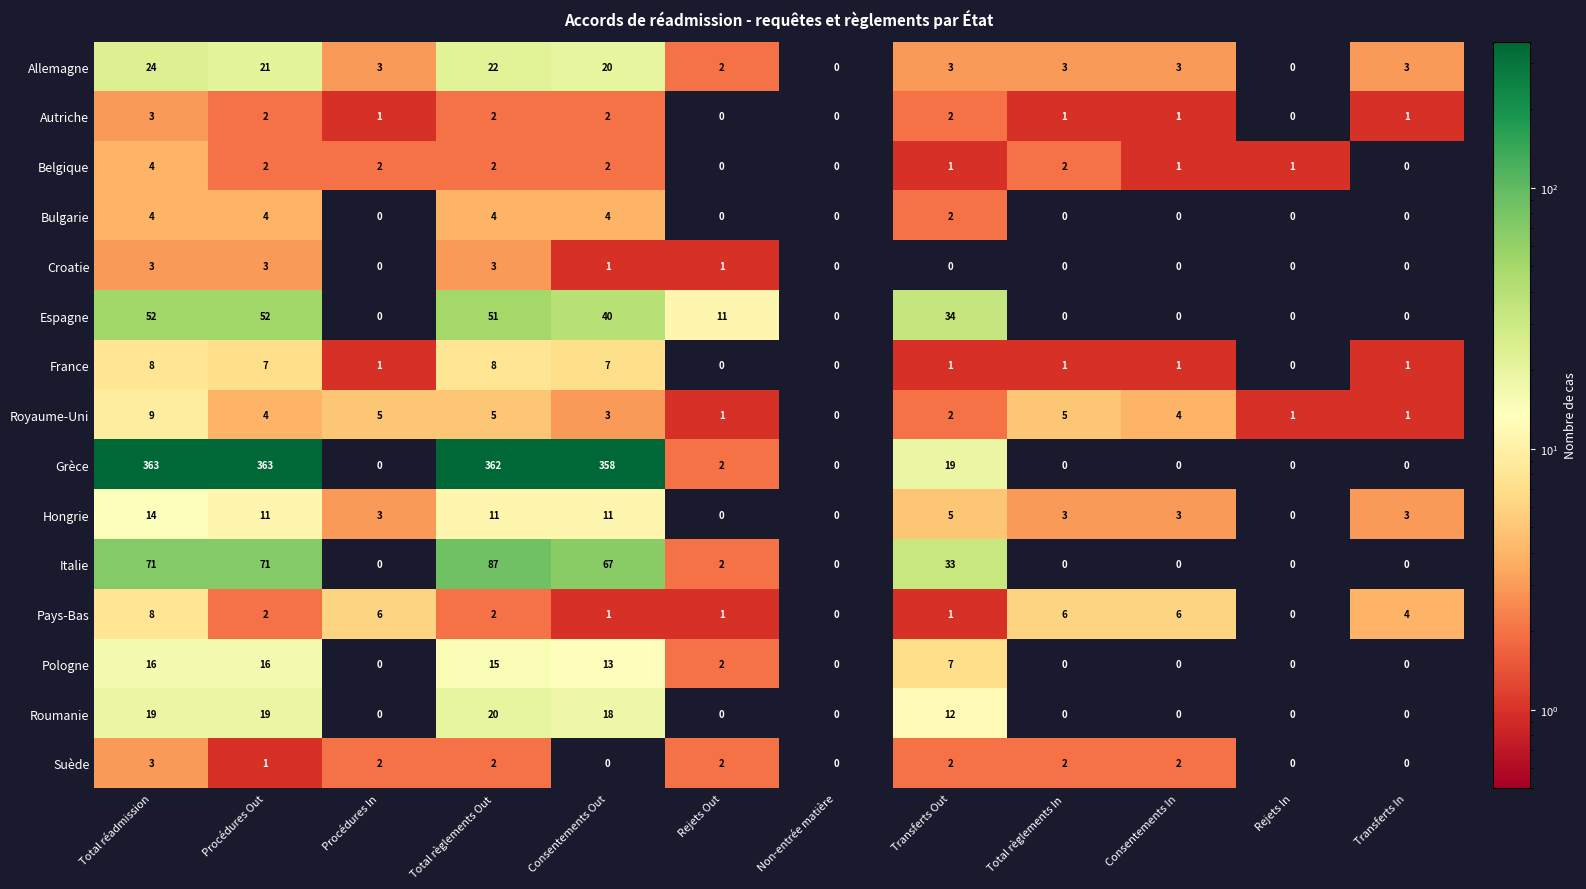

Which series has the largest range (max minus min)?

Grèce